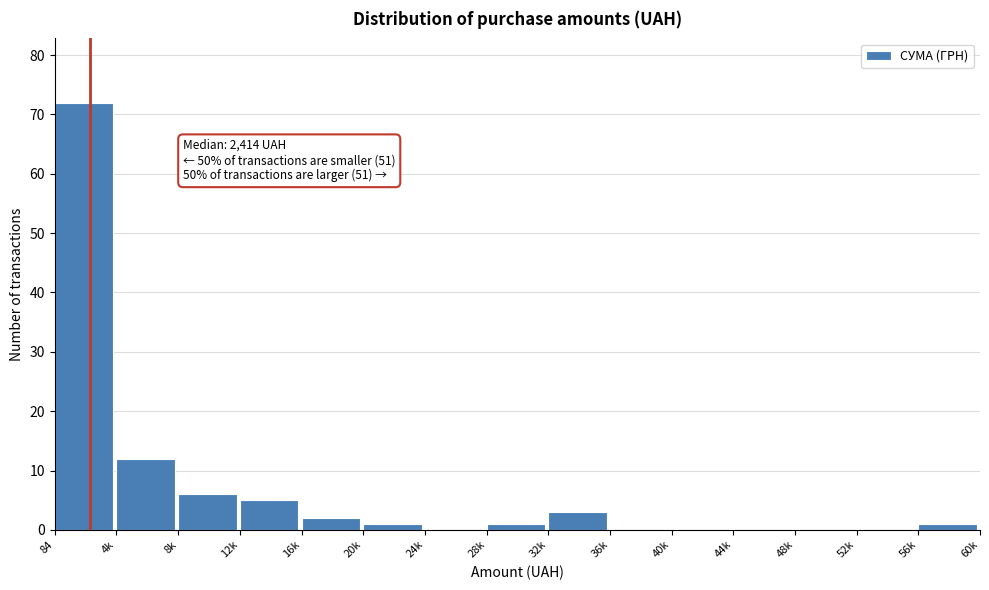

Reading left to right, what are all the values shown in this chart?

84=72	4k=12	8k=6	12k=5	16k=2	20k=1	24k=0	28k=1	32k=3	36k=0	40k=0	44k=0	48k=0	52k=0	56k=1